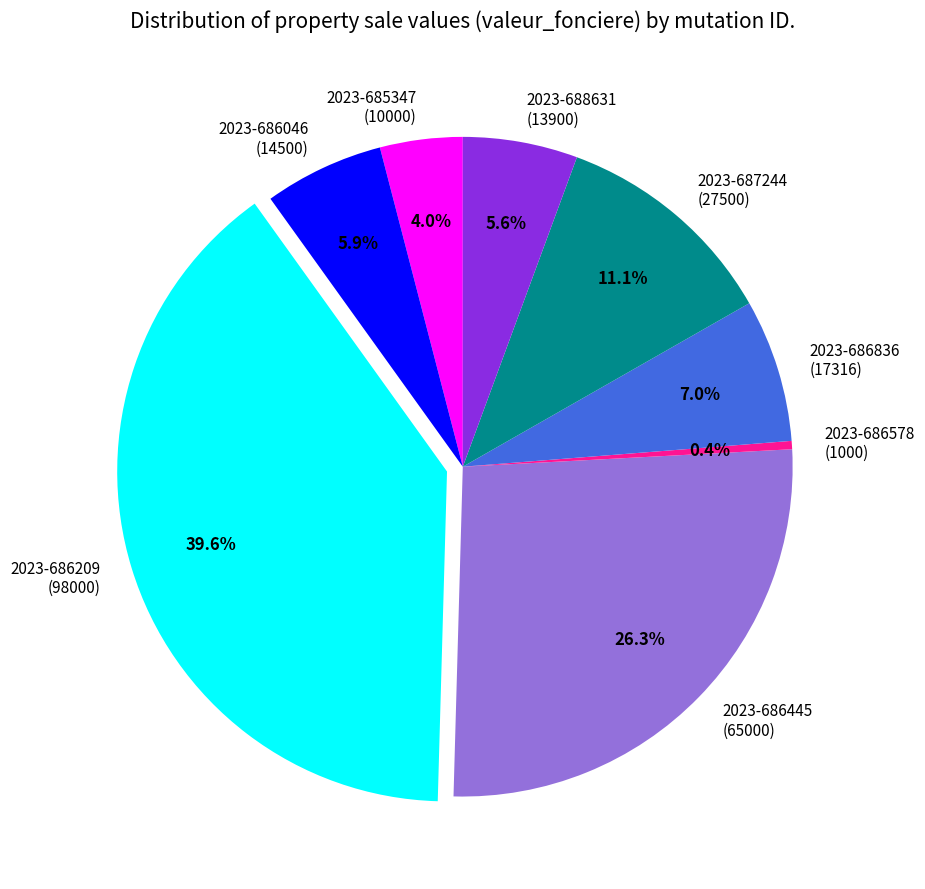

To the nearest percent, what is the average slice percentage?

12%